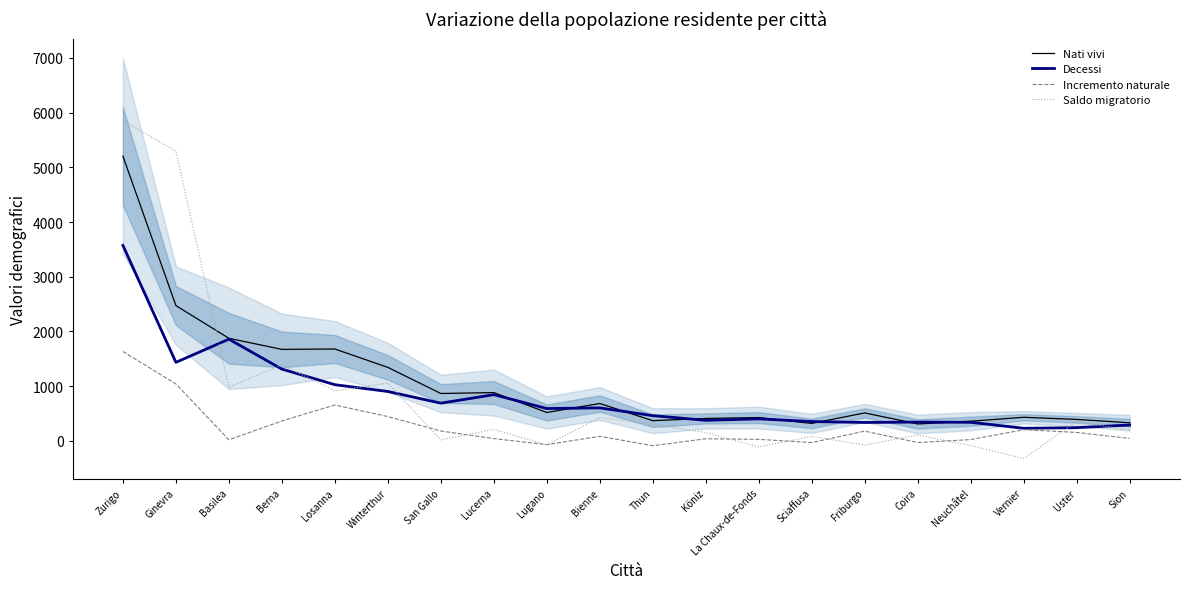

How many interior local valleys does the Nati vivi series have?

6